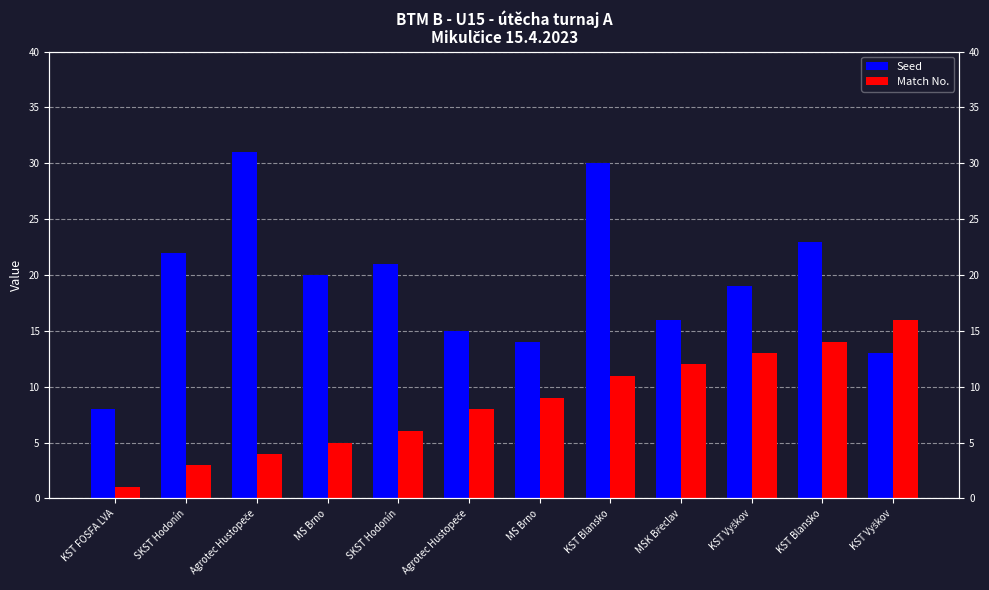

Reading left to right, extract all data points from this chart.

Seed: 8	22	31	20	21	15	14	30	16	19	23	13
Match No.: 1	3	4	5	6	8	9	11	12	13	14	16